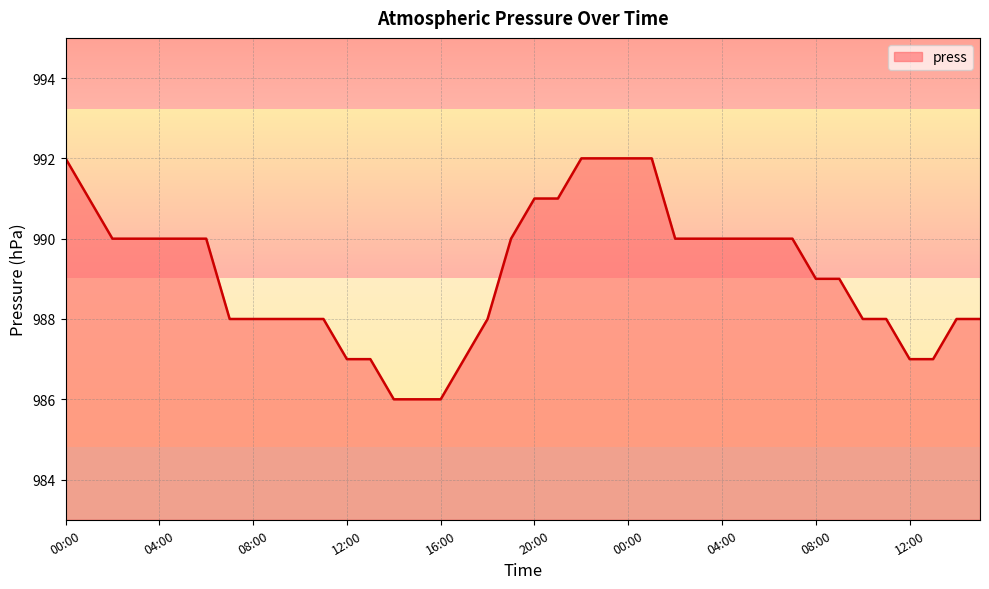

What is the difference between the maximum and minimum values?

6